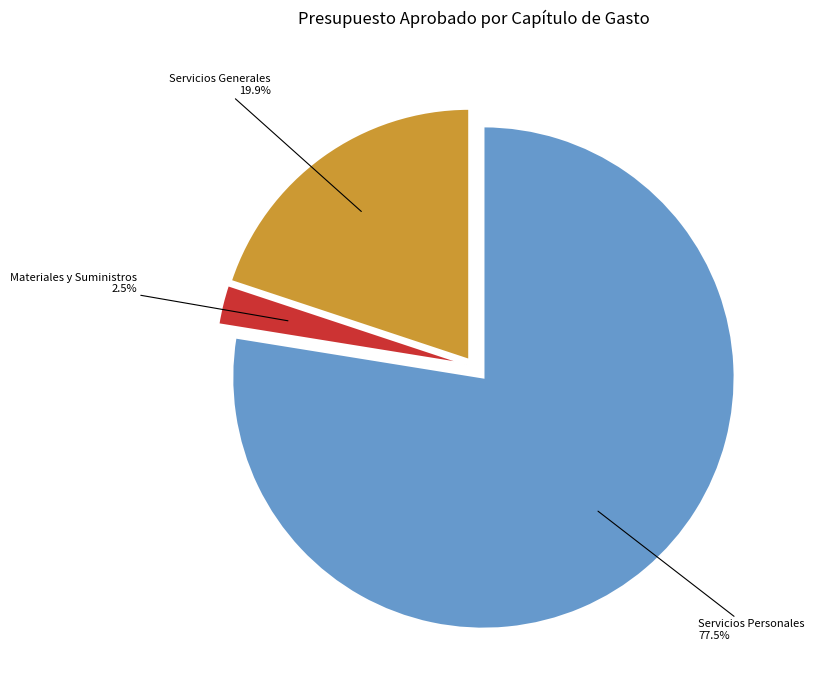

Which has a higher value, Servicios Generales or Servicios Personales?

Servicios Personales